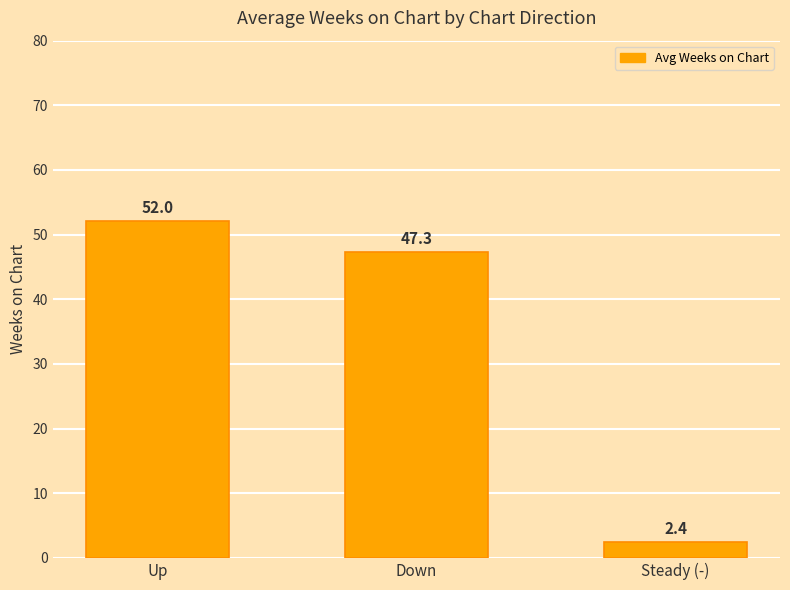

What is the greatest value displayed?

52.0